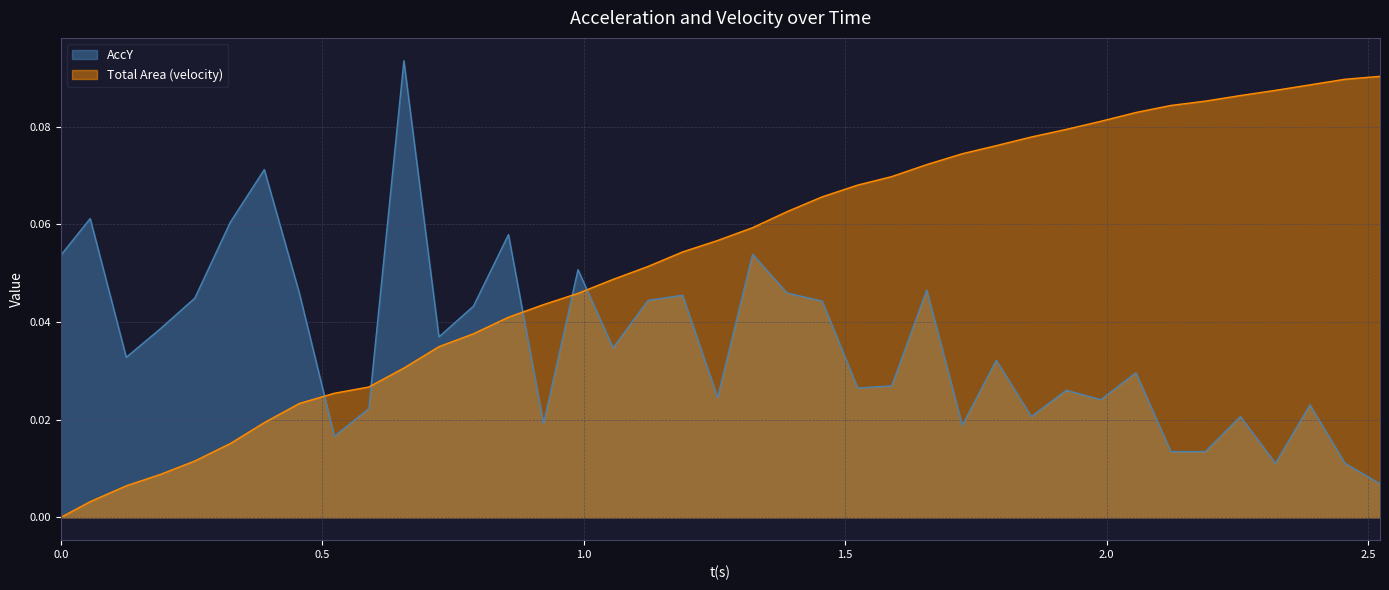

What is the label of the 4th point from the left?

0.19